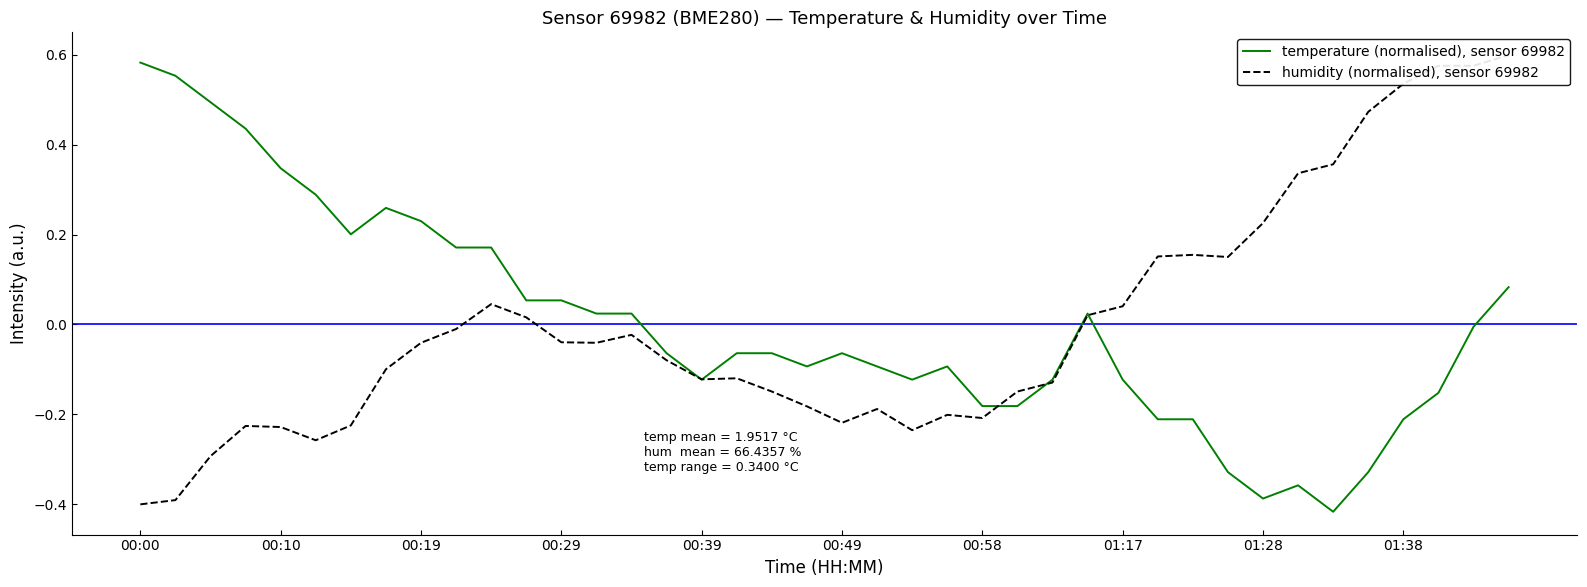

What is the value of the temperature (normalised), sensor 69982 point at the 12th from the left?

0.1